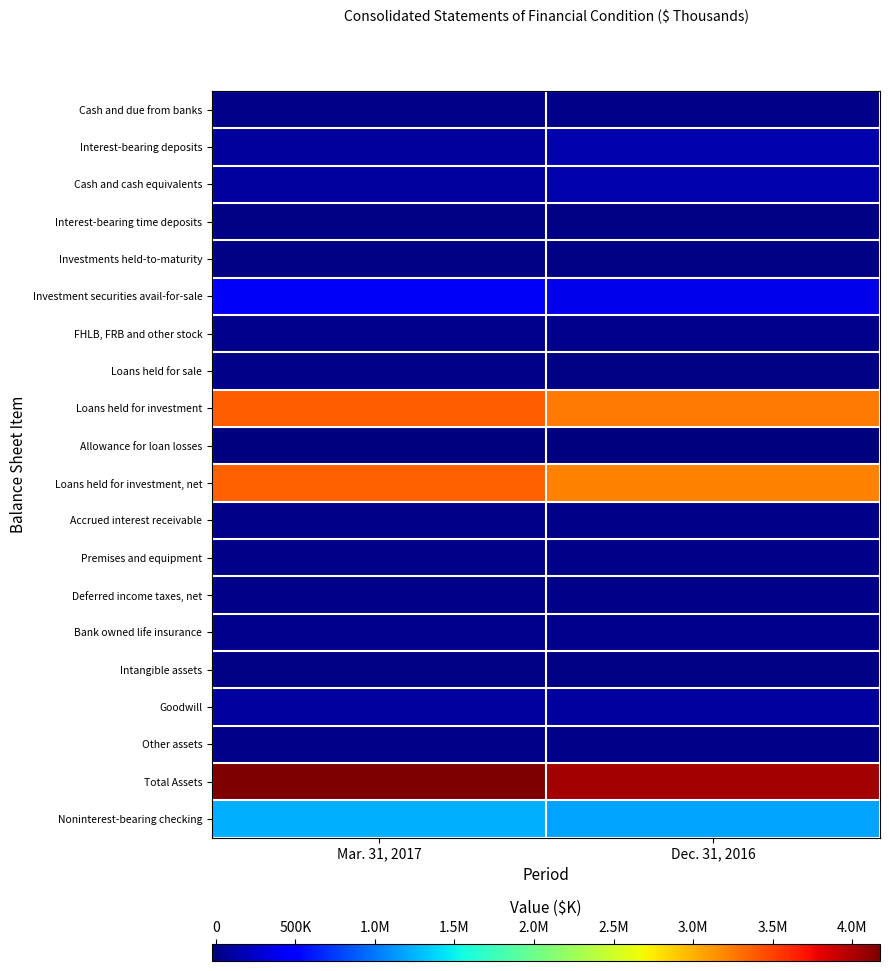

Which series has the largest total across all categories?

Total Assets